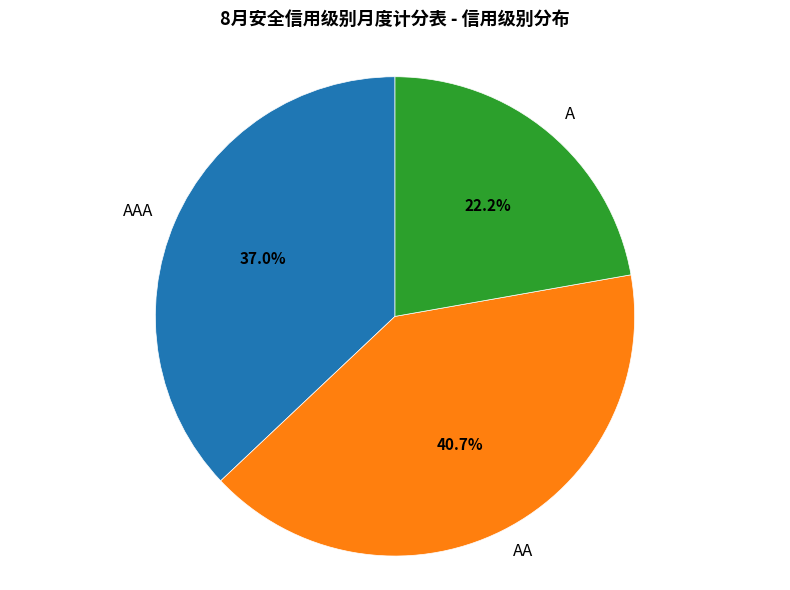

Is the sum of A and AAA greater than half?

Yes